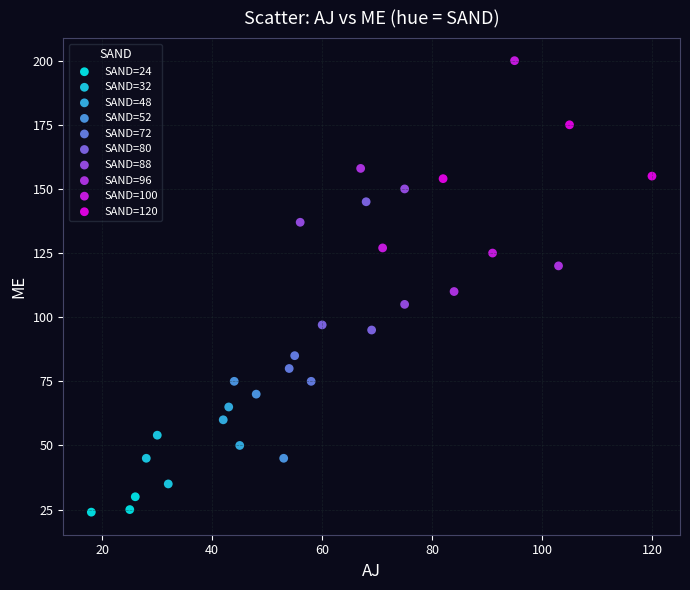

Which series has the widest spread of Y values?

SAND=100